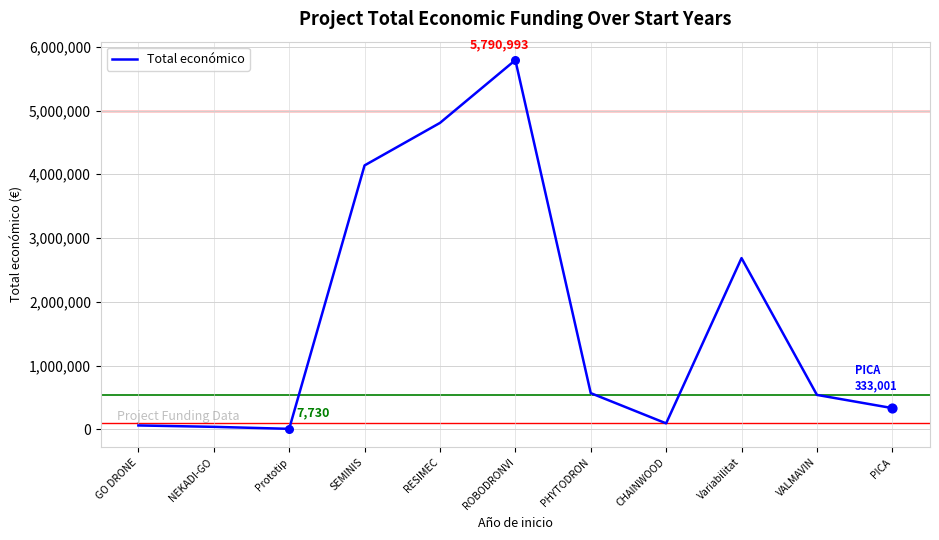

Between RESIMEC and VALMAVIN, which is larger?

RESIMEC